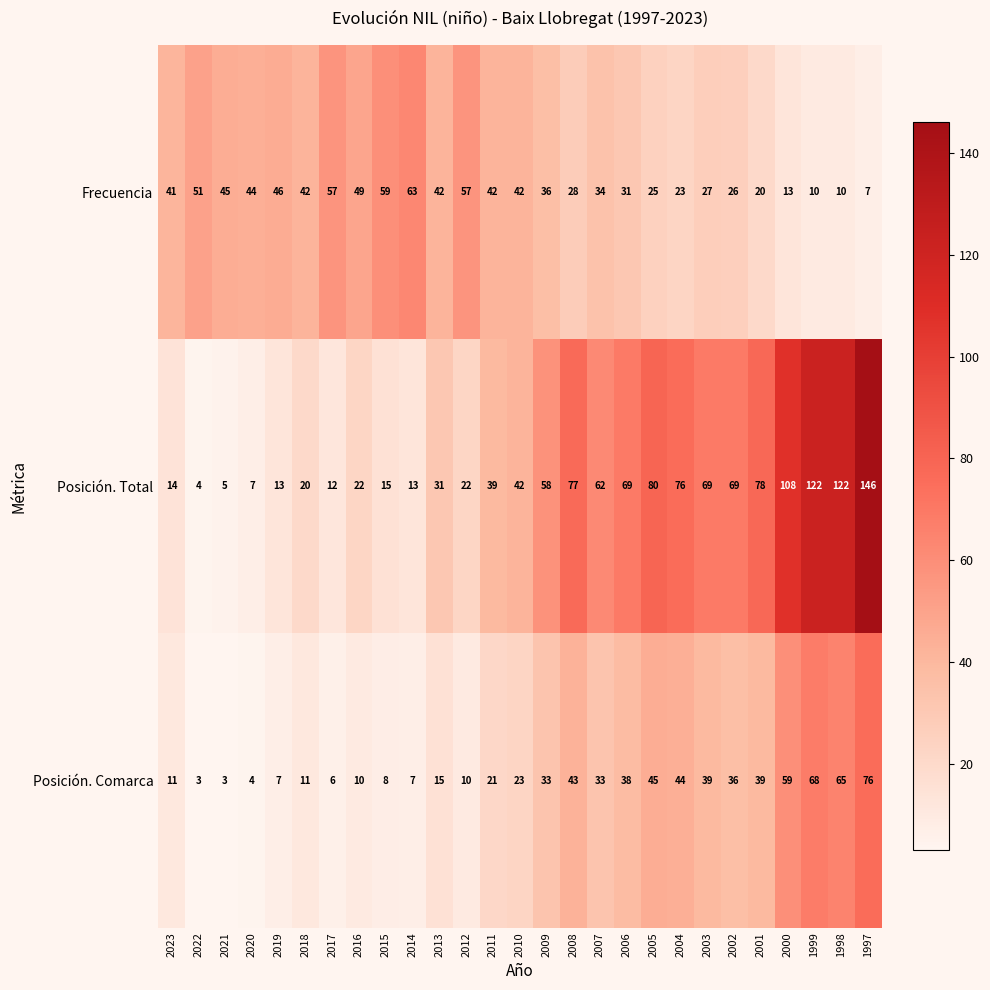

Which series changed the most between 2019 and 2014?

Frecuencia